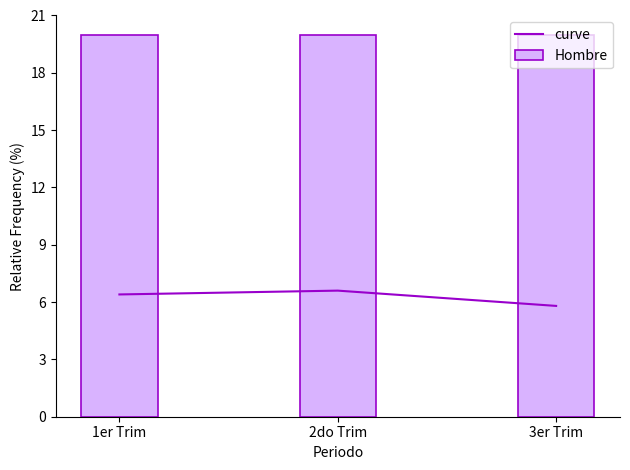

Are the bars grouped side by side (vs. stacked)?

Yes